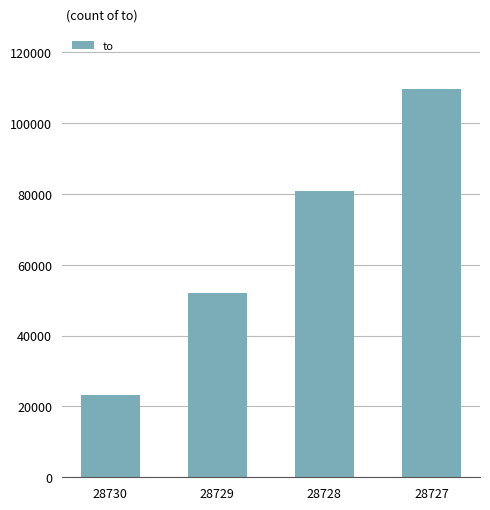

Reading left to right, extract all data points from this chart.

28730=23354	28729=52084	28728=80813	28727=109541